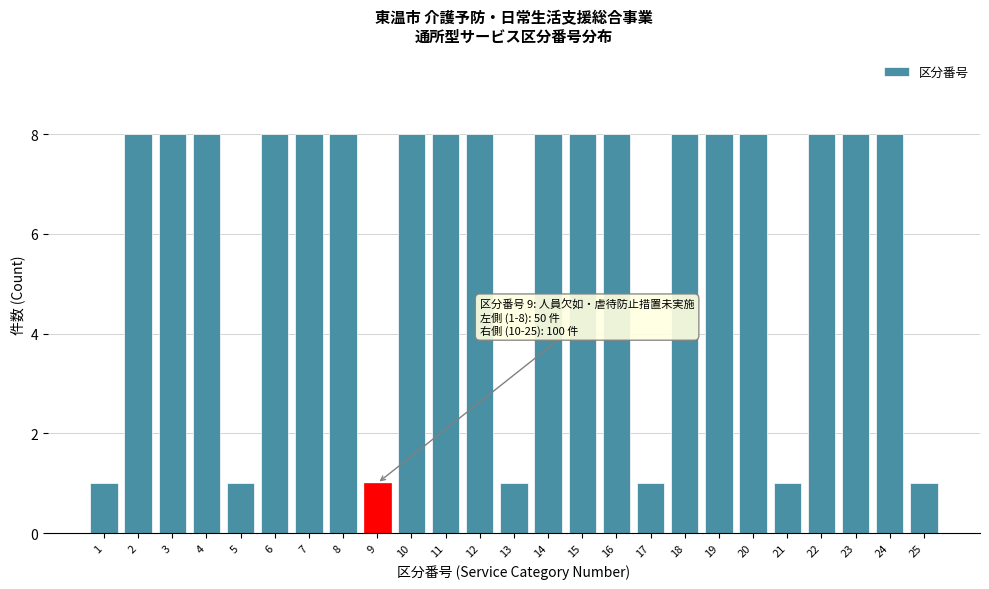

Reading left to right, transcribe all the data shown in this chart.

1=1	2=8	3=8	4=8	5=1	6=8	7=8	8=8	9=1	10=8	11=8	12=8	13=1	14=8	15=8	16=8	17=1	18=8	19=8	20=8	21=1	22=8	23=8	24=8	25=1